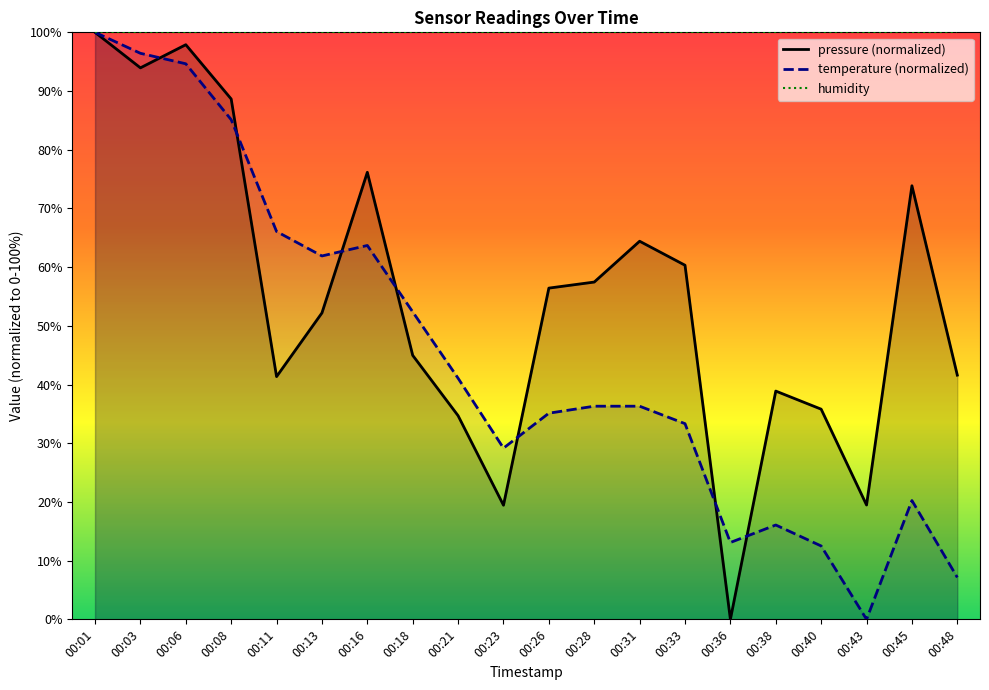

What is the sum of all pressure values?

1097.6